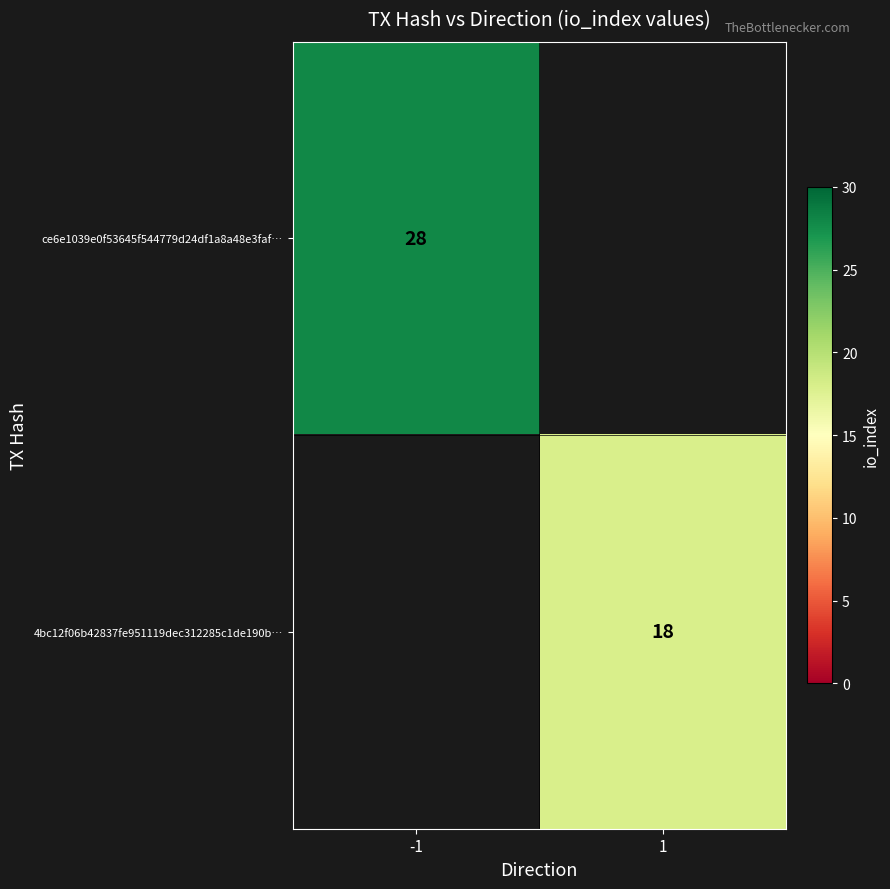

The ce6e1039e0f53645f544779d24df1a8a48e3faf… series shows 28 at -1. True or false?

True